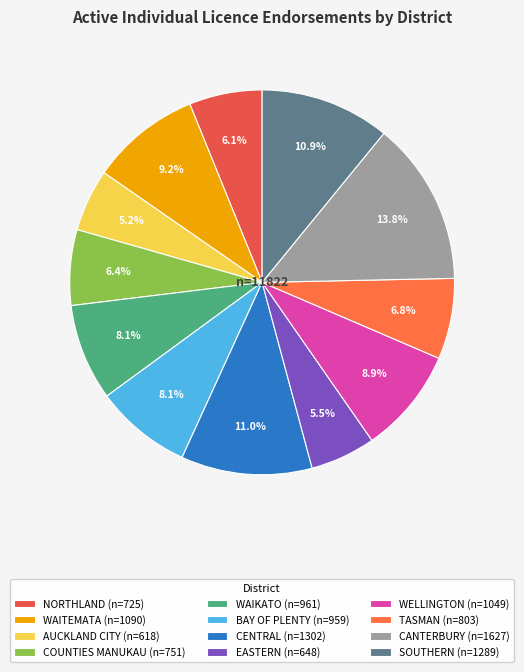

Is it true that NORTHLAND is 18% of the pie?

False